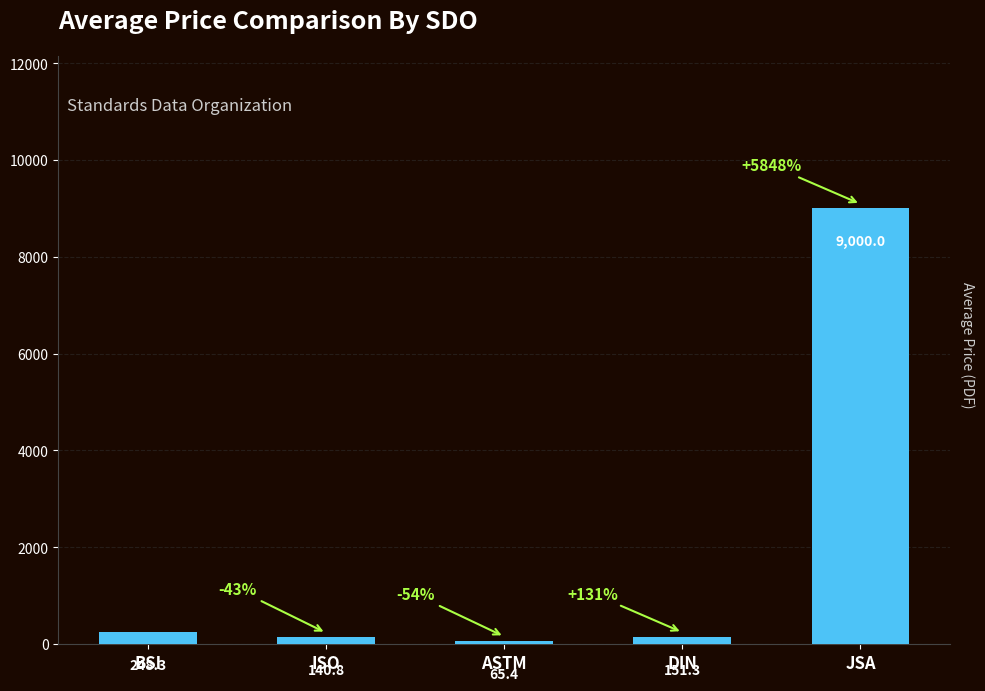

Reading left to right, what are all the values shown in this chart?

BSI=248.3	ISO=140.8	ASTM=65.4	DIN=151.3	JSA=9000.0